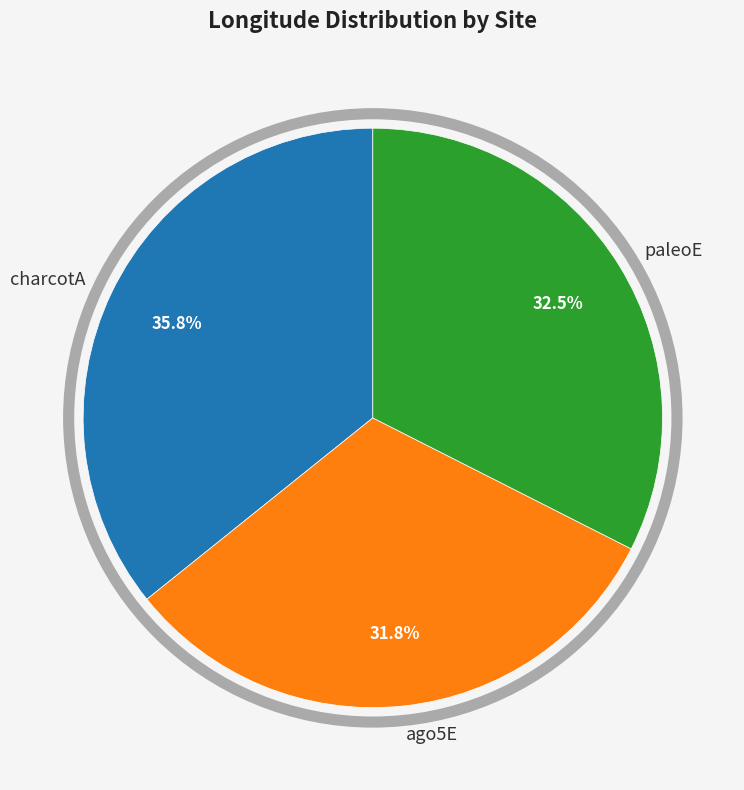

Count the number of slices in the pie.

3